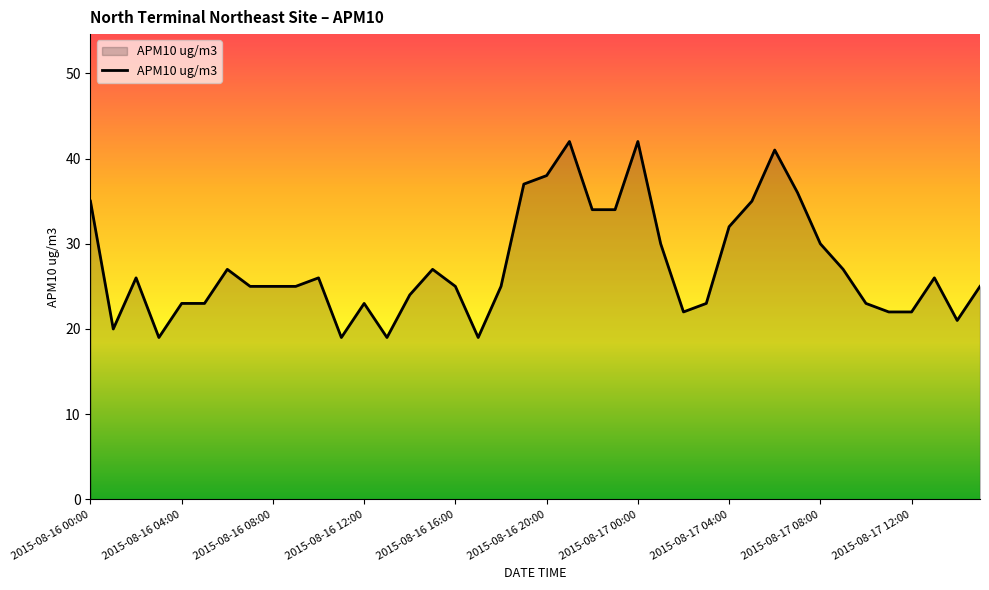

What is the smallest value displayed?

19